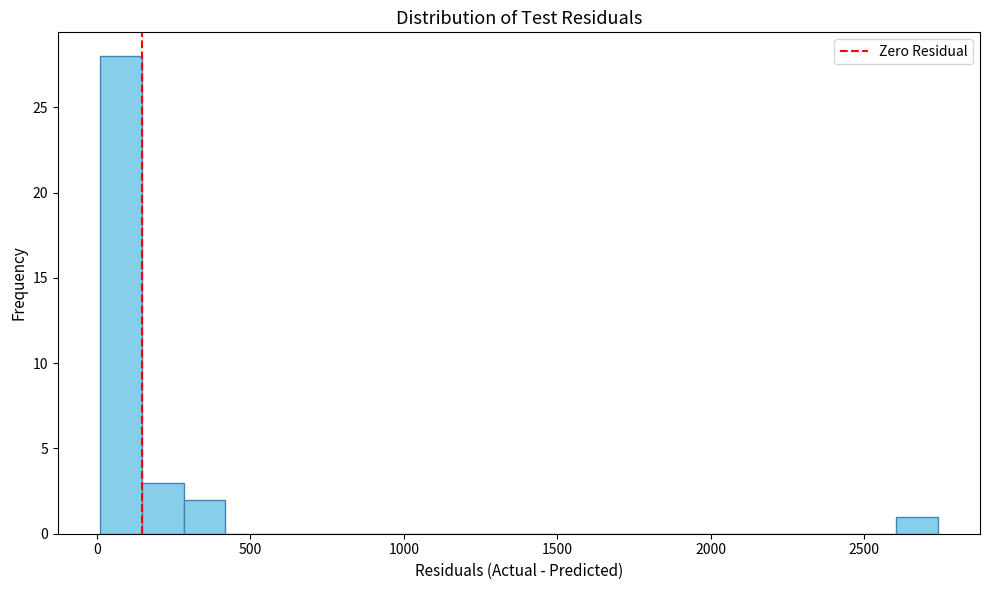

Read against the x-axis, roughly where is the centre of the tallest bar?

100